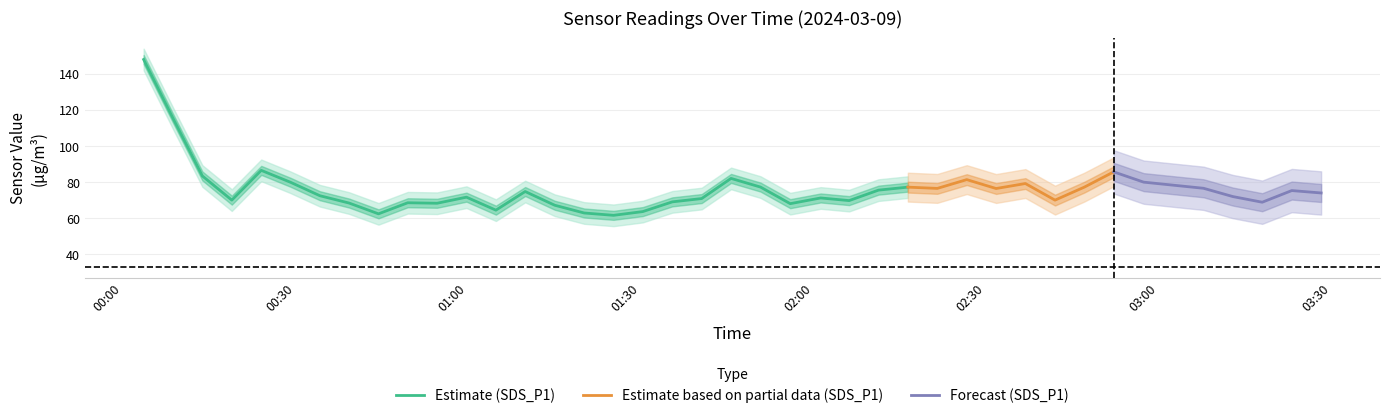

What is the maximum value for Estimate (SDS_P1)?

147.8